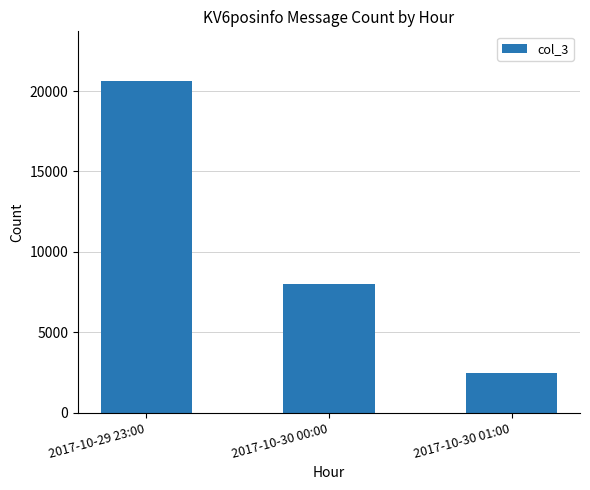

What is the label of the 2nd bar from the left?

2017-10-30 00:00